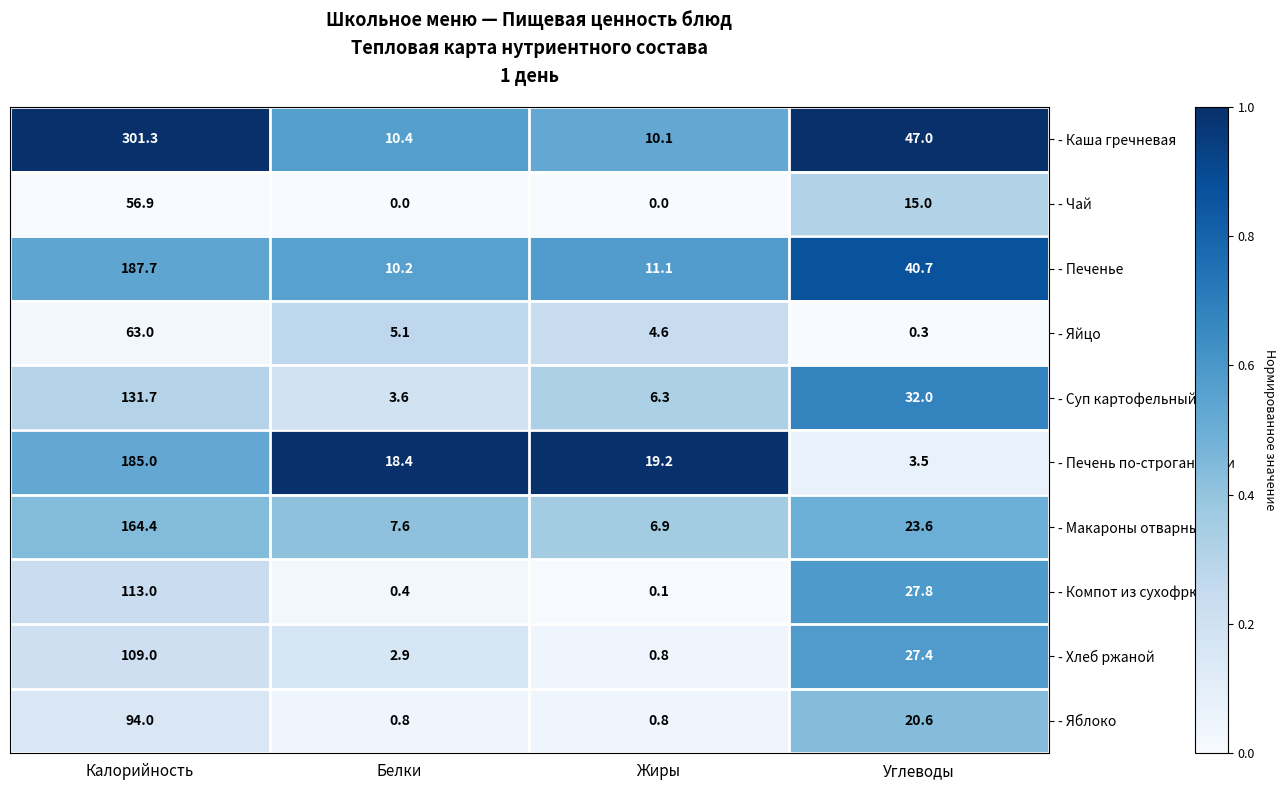

What is the spread (max minus min) of values at Белки?

18.4